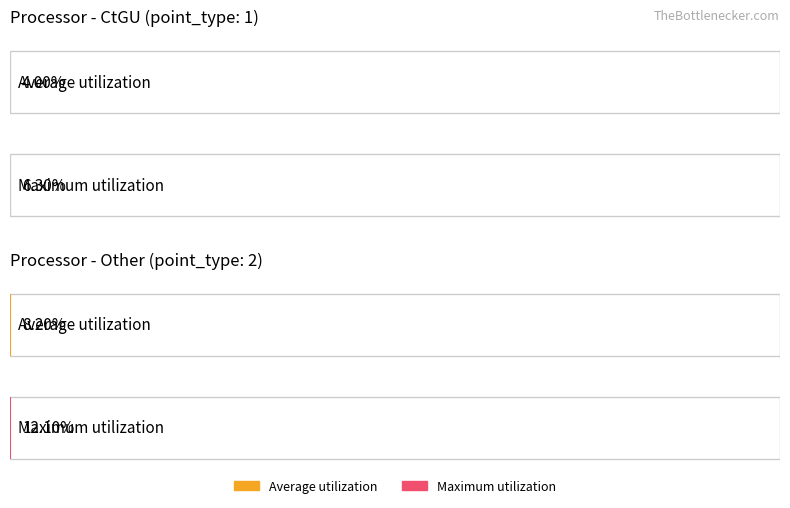

True or false: Average utilization has a value of 0.1 at 3.

False